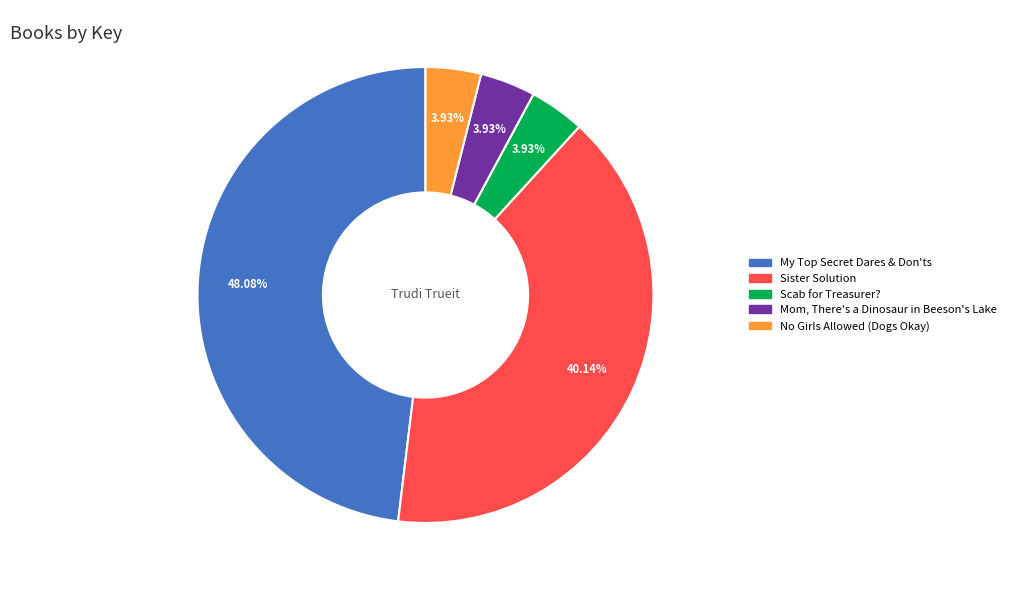

What is the largest slice in the pie chart?

My Top Secret Dares & Don'ts